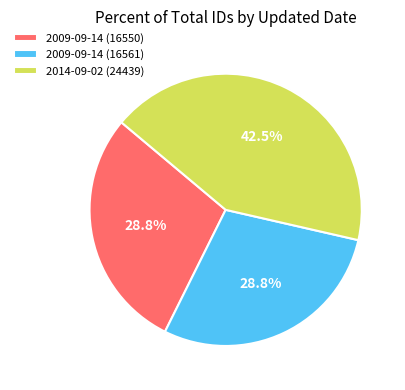

Count the number of slices in the pie.

3